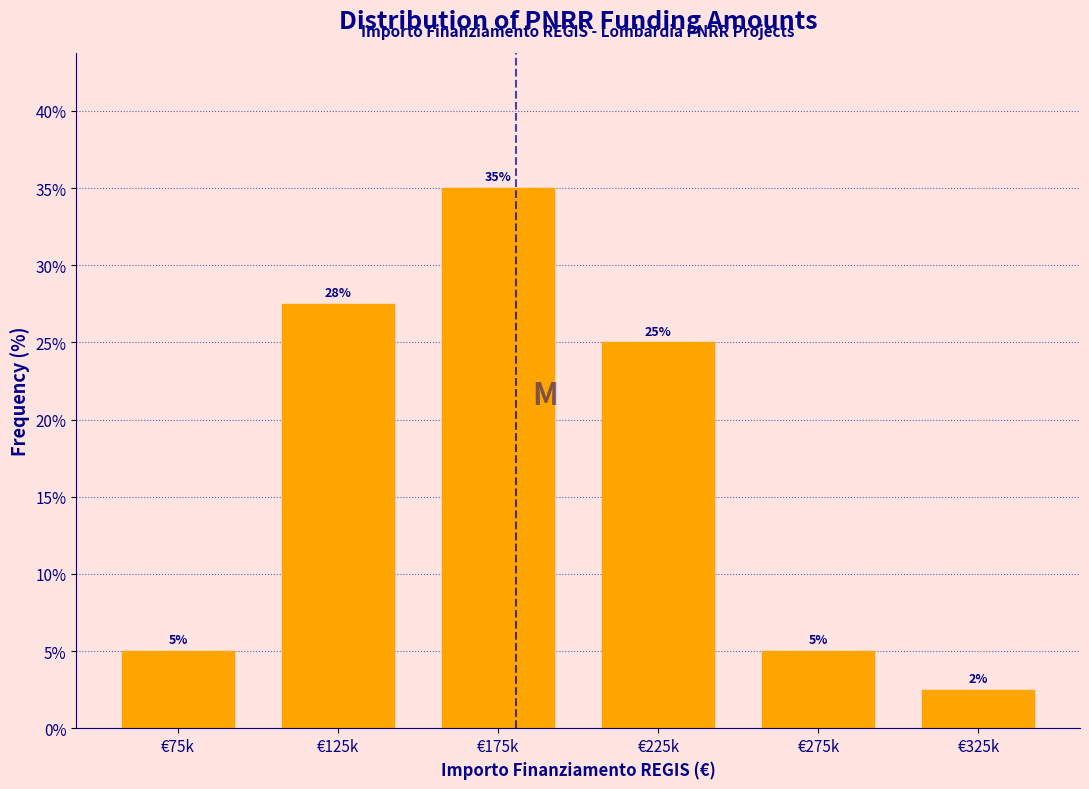

What is the sum of the values at €275k and €175k?

40.0